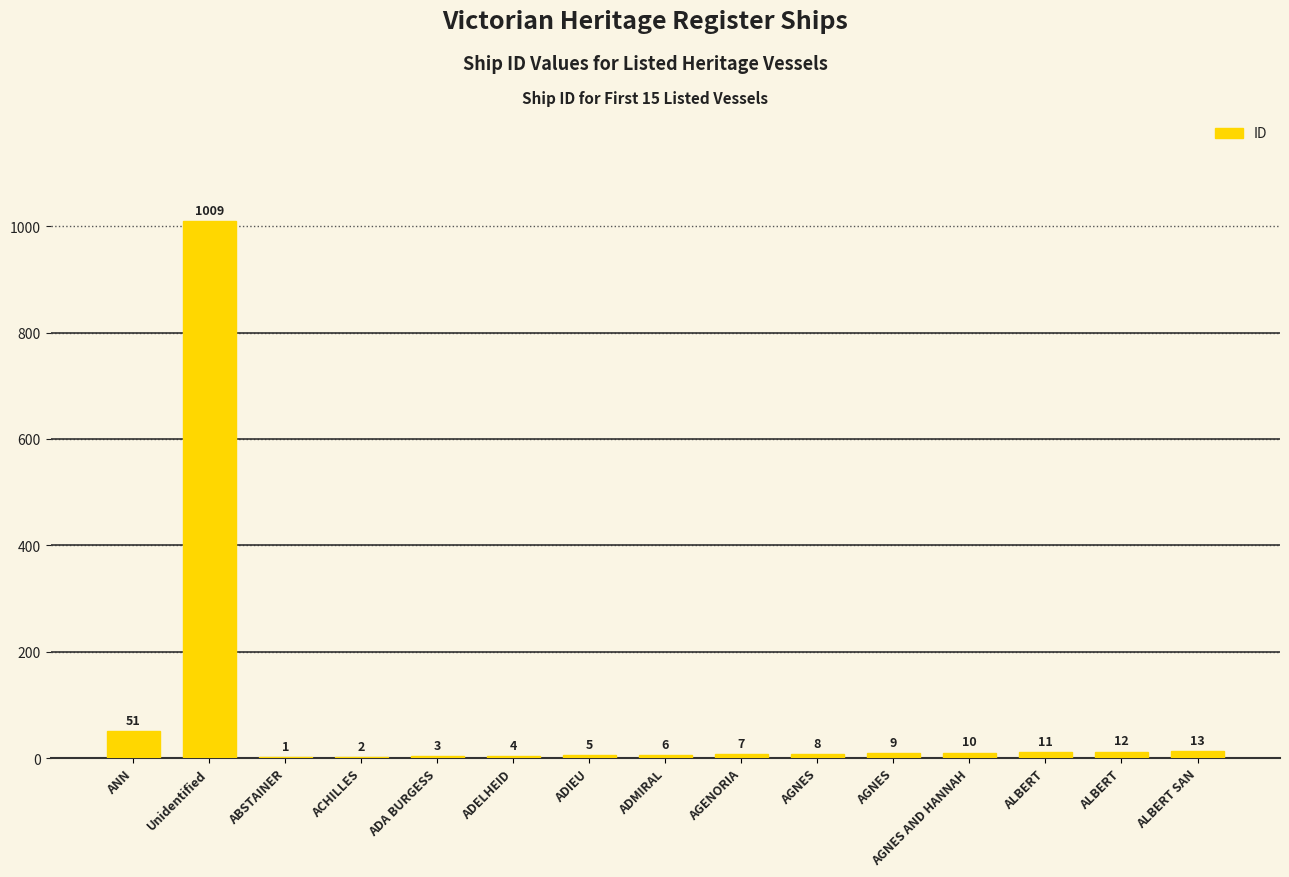

How many series are shown in this chart?

1